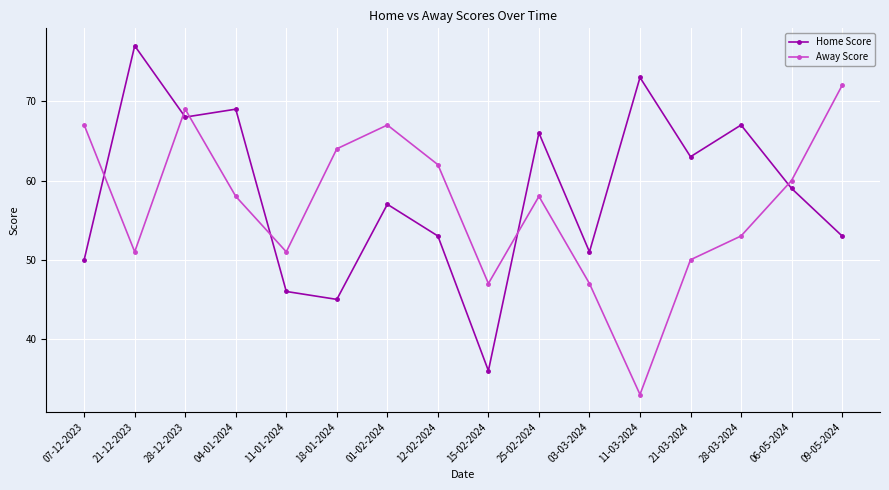

What is the difference between the Home Score values at 01-02-2024 and 03-03-2024?

6